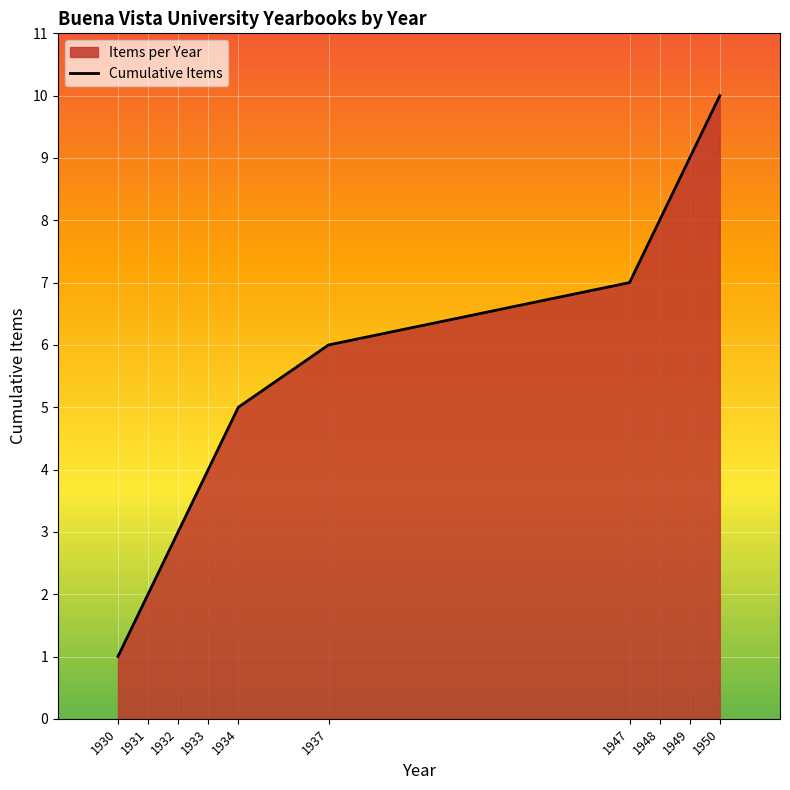

Is it true that the value at 1937 is 11?

False